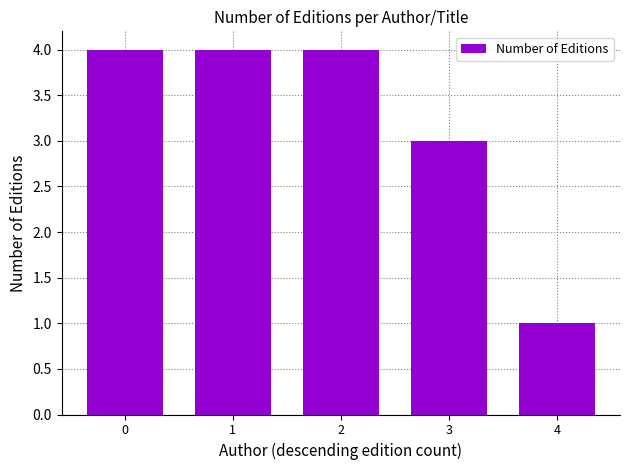

What is the maximum value shown in the chart?

4